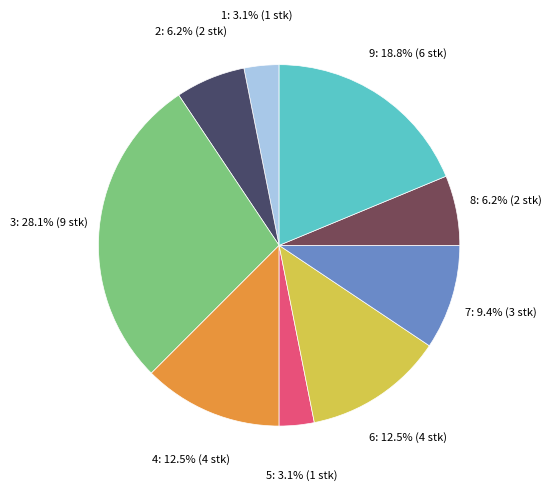

How many slices are in this pie chart?

9